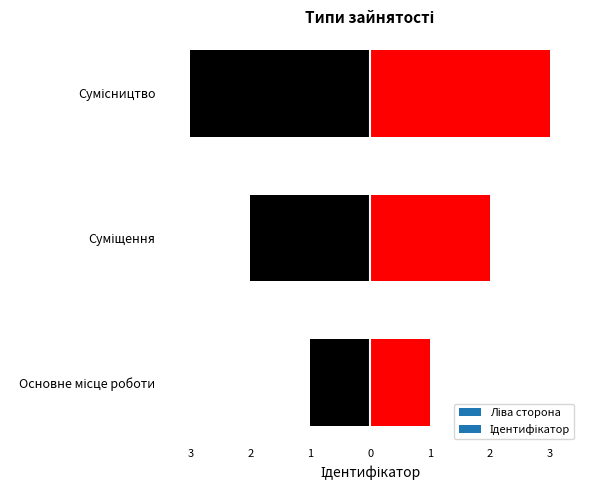

Reading left to right, transcribe all the data shown in this chart.

Основне місце роботи=1	Суміщення=2	Сумісництво=3